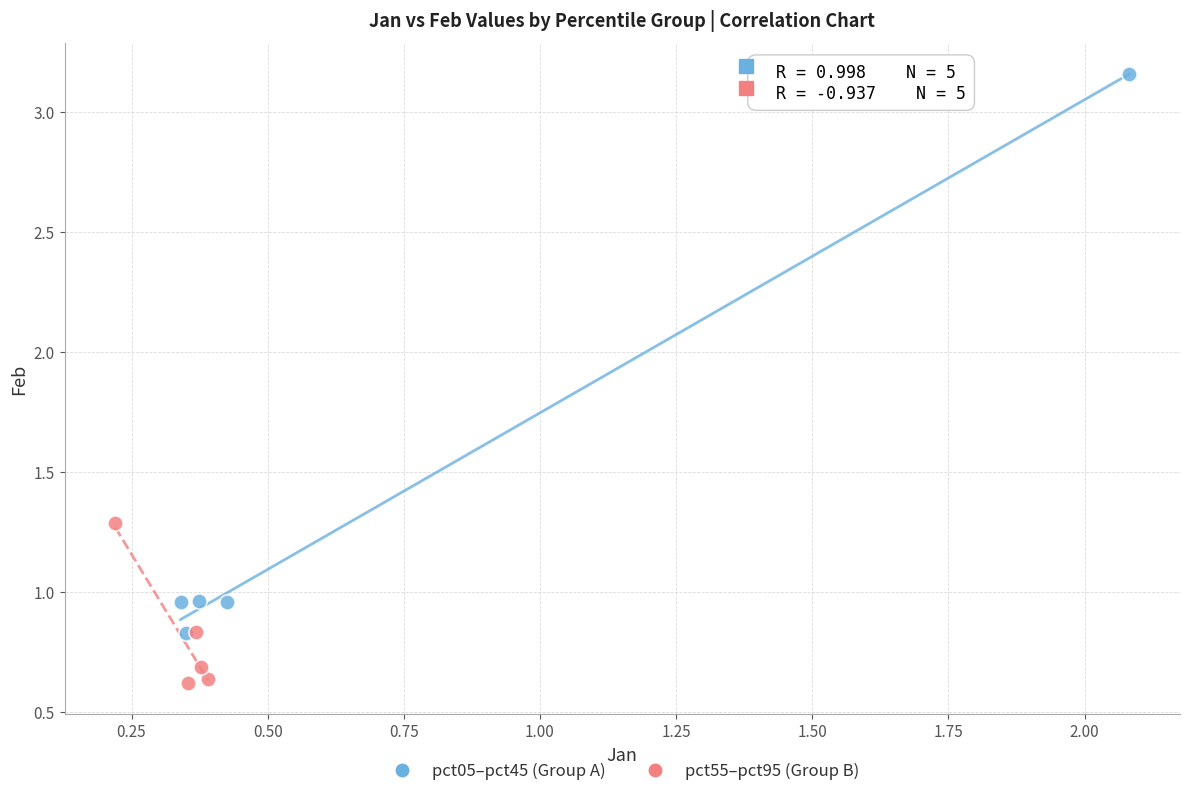

What are all the series names shown in the legend?

pct05–pct45 (Group A), pct55–pct95 (Group B)